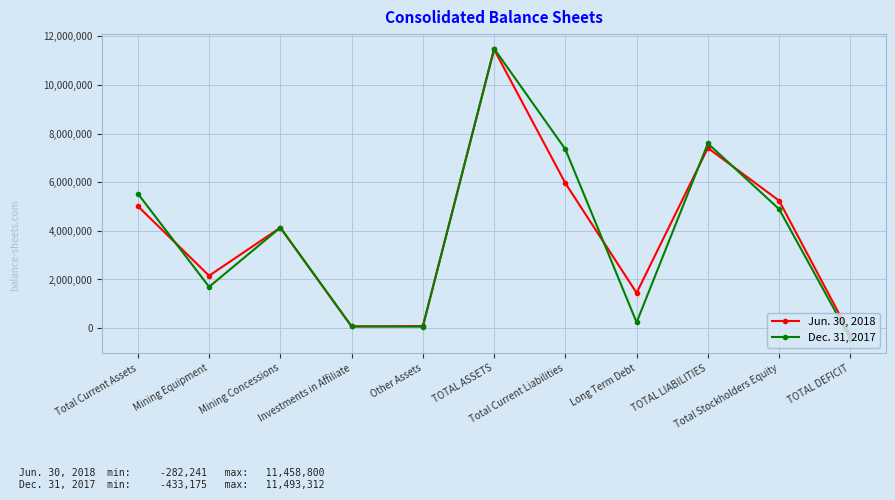

List the series in order of their peak value, lowest first.

Jun. 30, 2018, Dec. 31, 2017